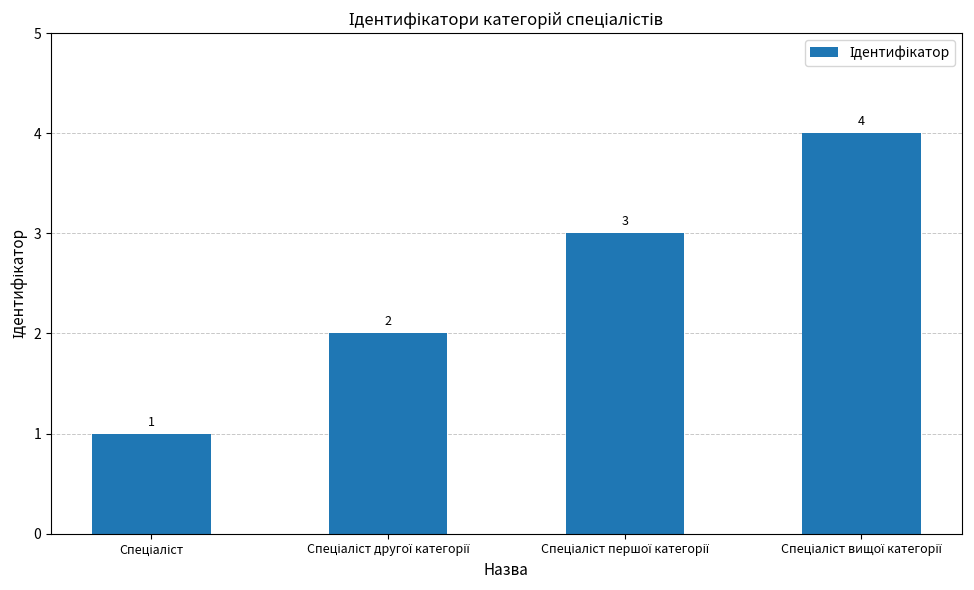

What is the sum of all values?

10